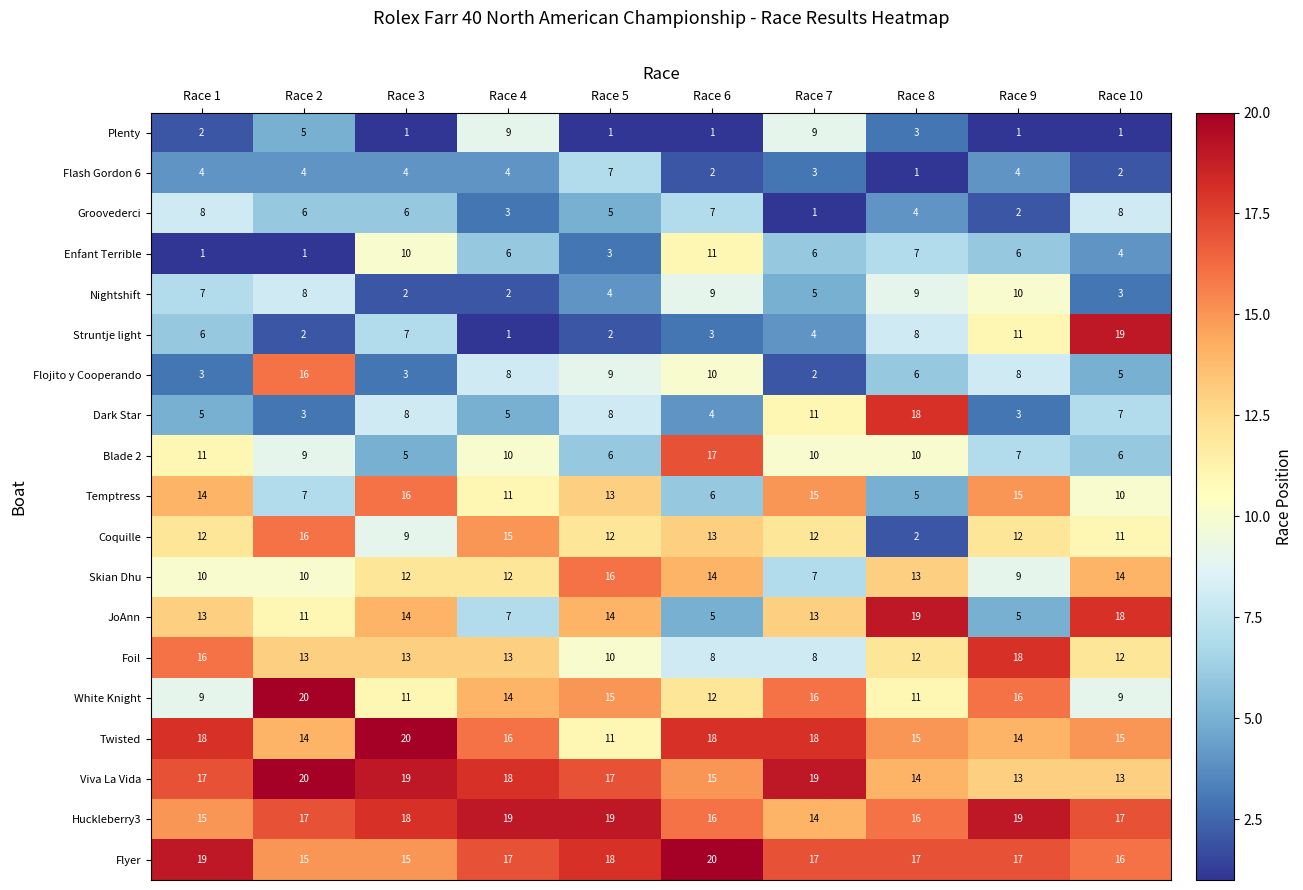

At Race 3, list the series in order from smallest to largest.

Plenty, Nightshift, Flojito y Cooperando, Flash Gordon 6, Blade 2, Groovederci, Struntje light, Dark Star, Coquille, Enfant Terrible, White Knight, Skian Dhu, Foil, JoAnn, Flyer, Temptress, Huckleberry3, Viva La Vida, Twisted